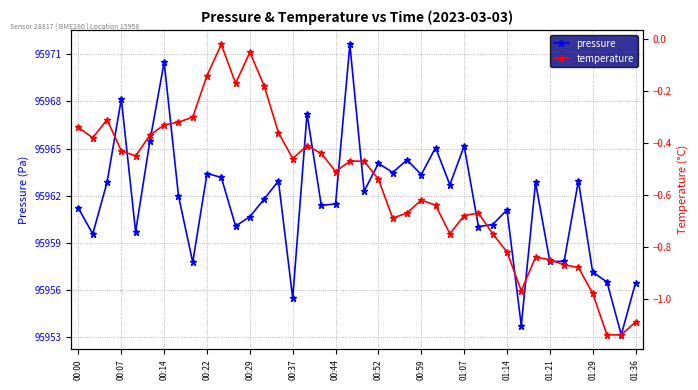

Which series has the largest range (max minus min)?

pressure